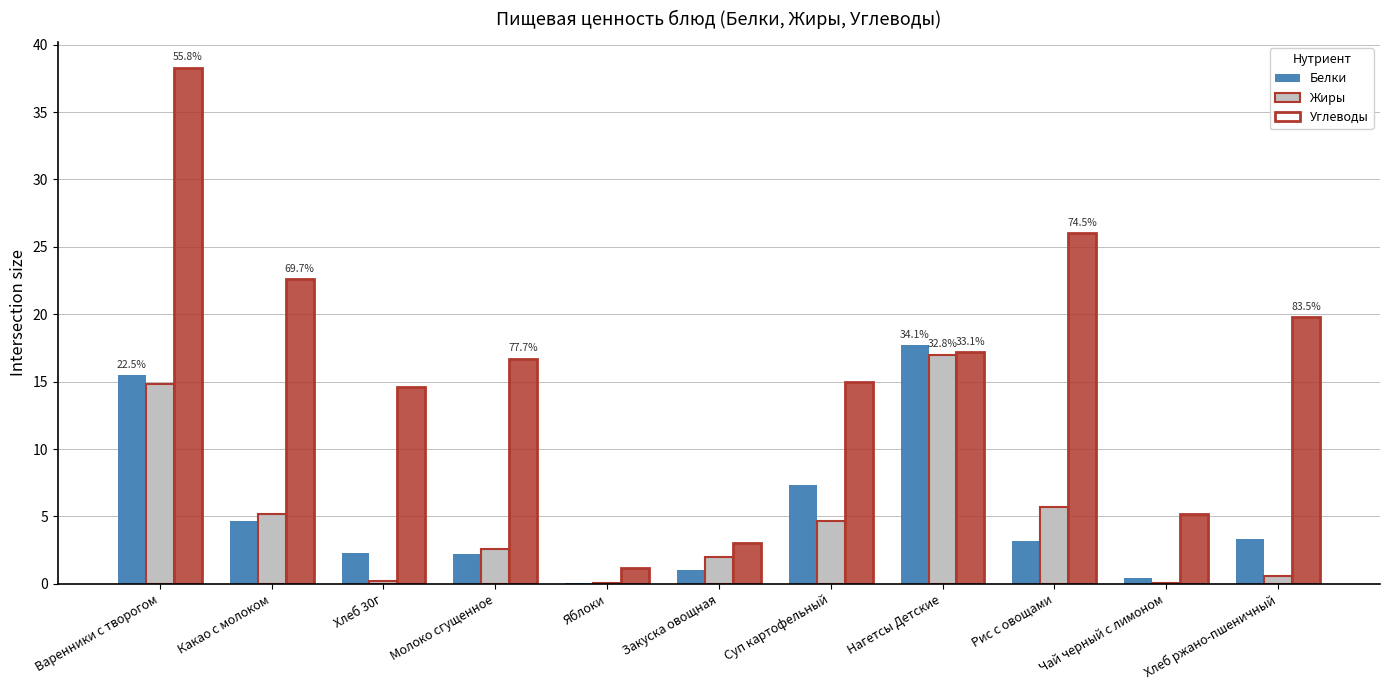

What is the value of the Жиры bar at the 5th from the left?

0.1